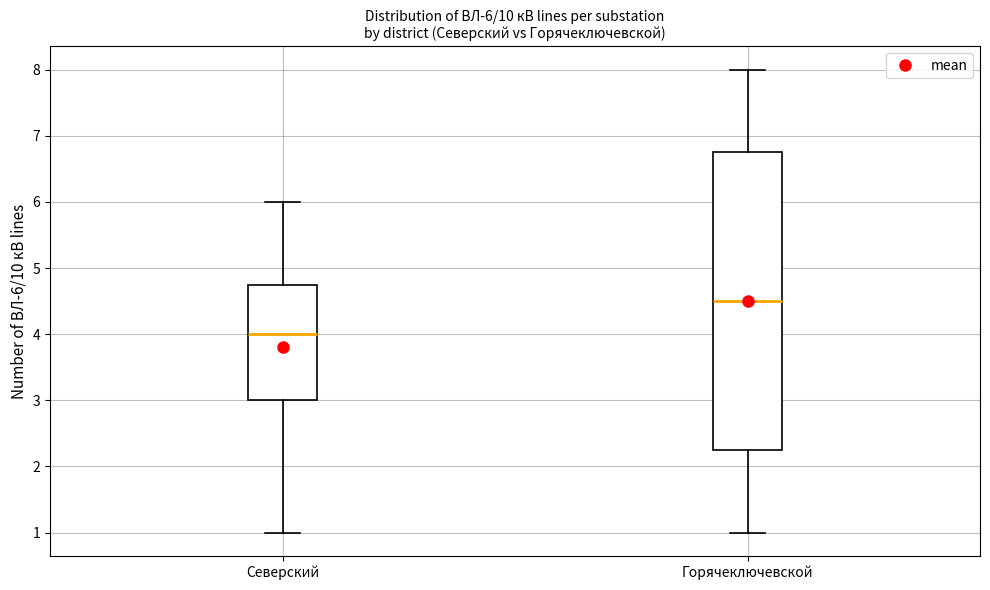

Comparing the boxes themselves (not the whiskers), which one is the tallest?

Горячеключевской